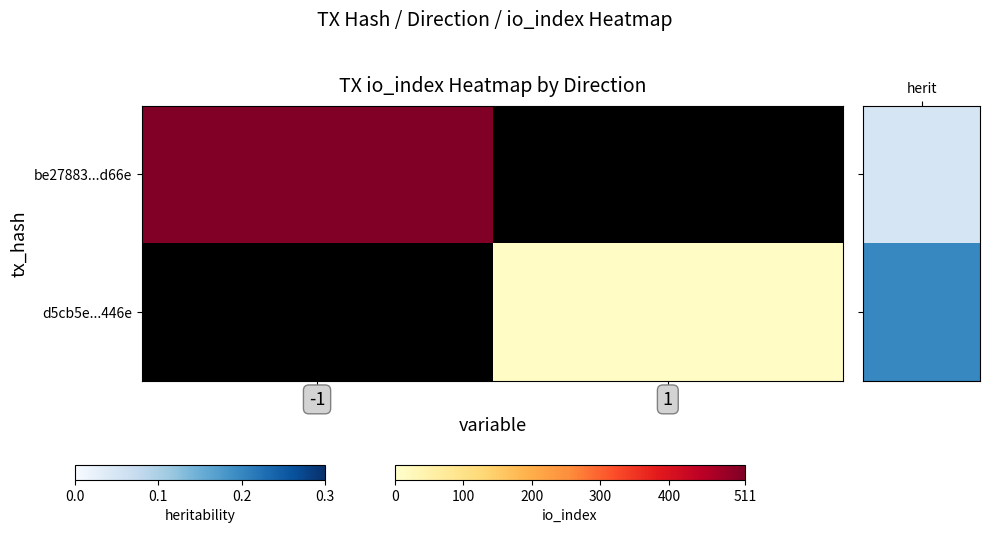

At which label does be27883...d66e reach its peak?

-1